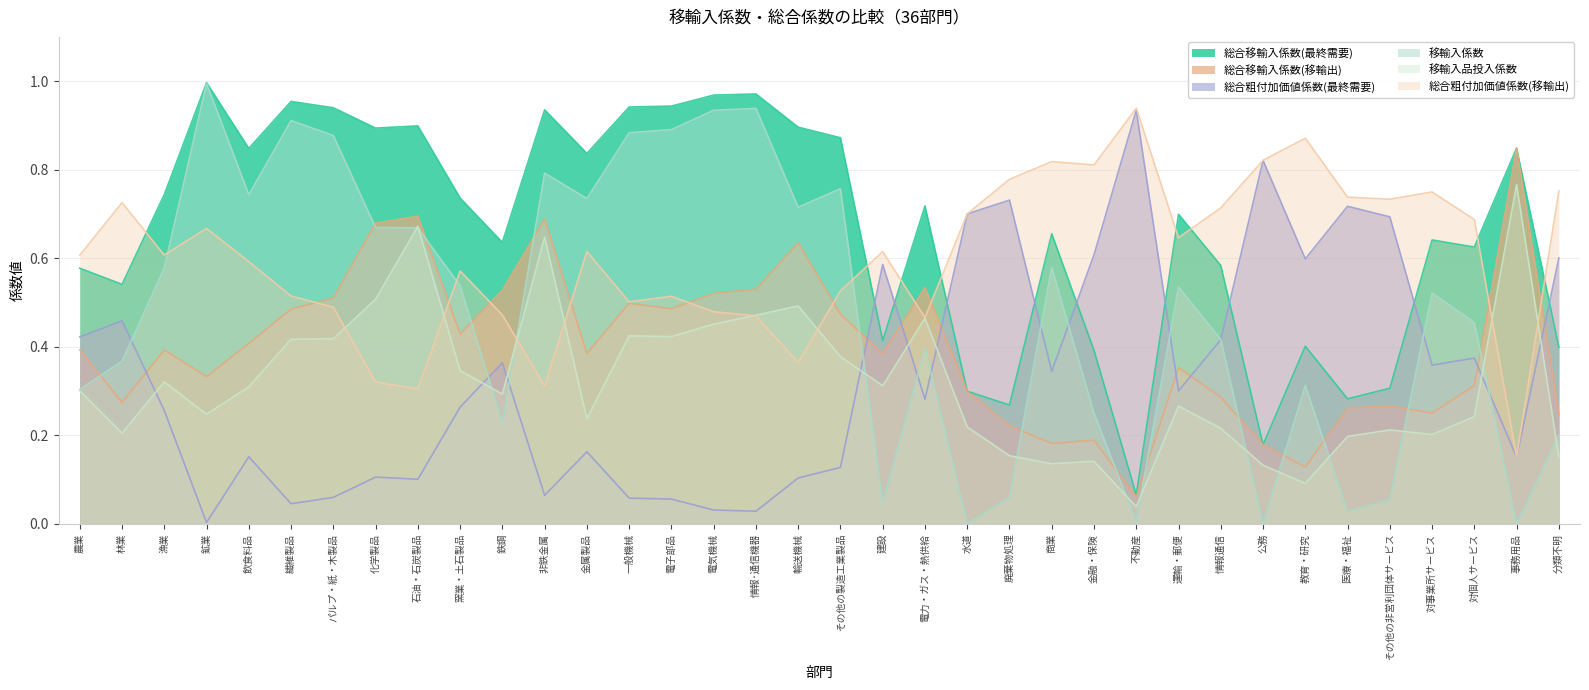

Where is the first local maximum for 移輸入係数?

鉱業